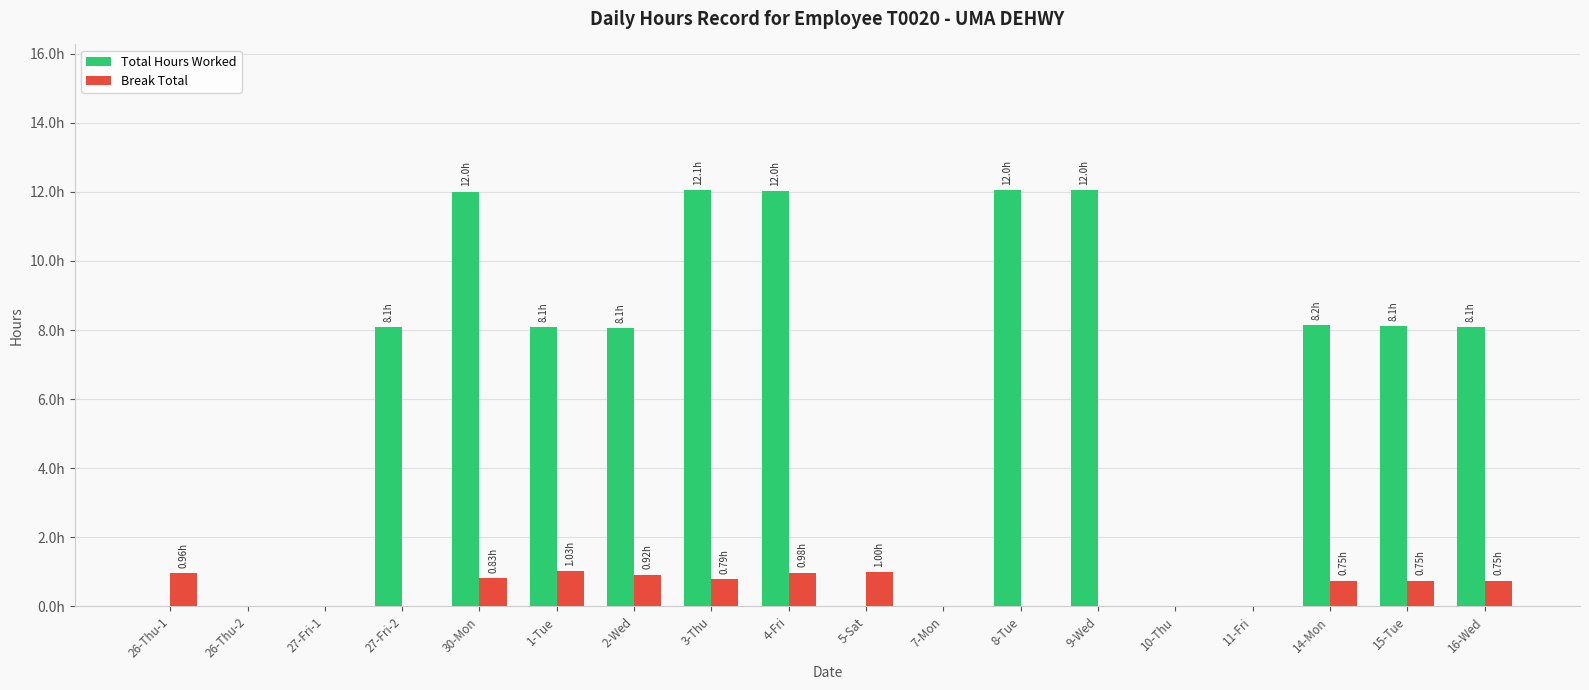

What is the label of the 10th bar from the right?

4-Fri